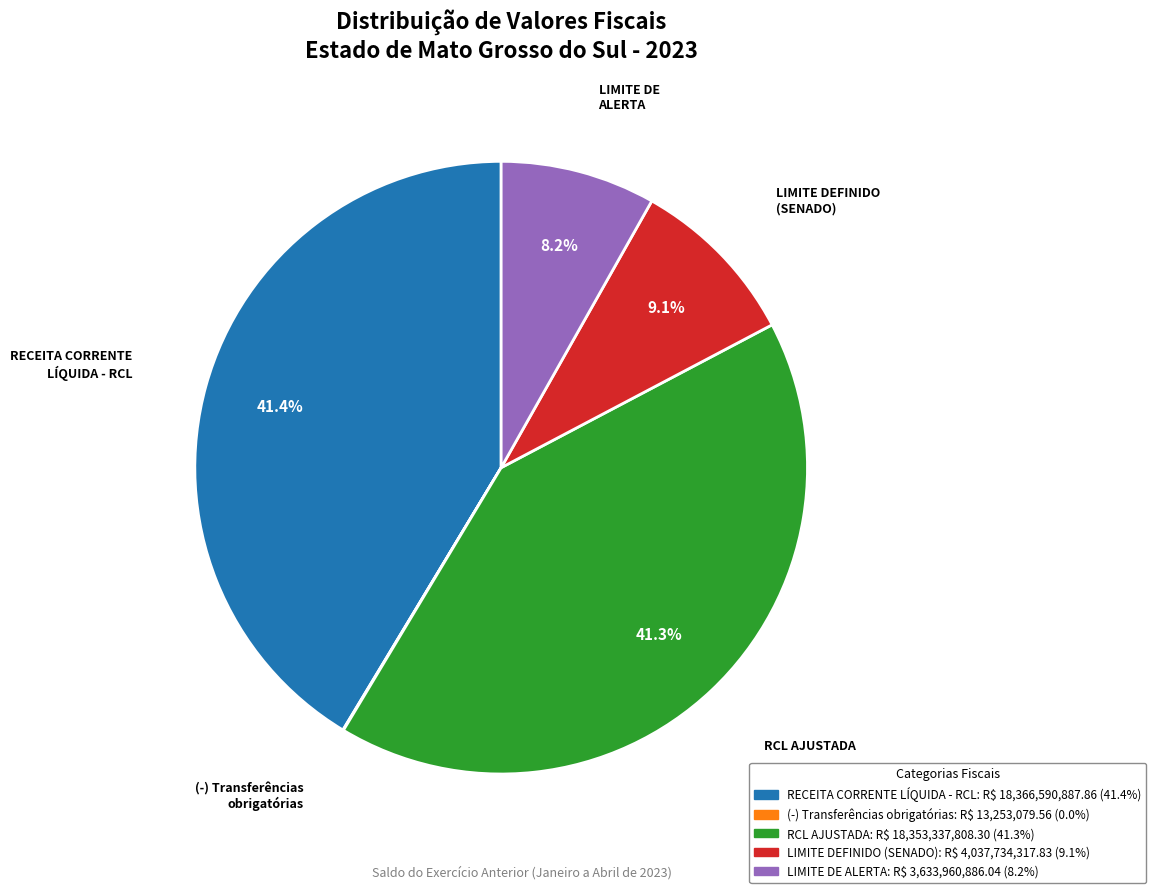

Which has a higher value, LIMITE DE ALERTA or RCL AJUSTADA?

RCL AJUSTADA